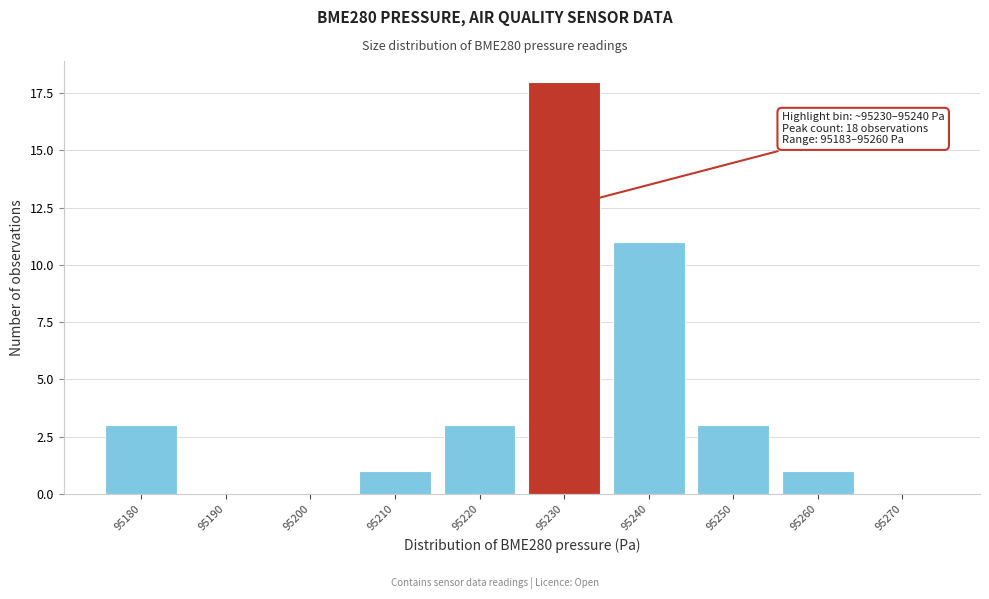

Reading right to left, list all the values displayed in this chart.

95270=0	95260=1	95250=3	95240=11	95230=18	95220=3	95210=1	95200=0	95190=0	95180=3